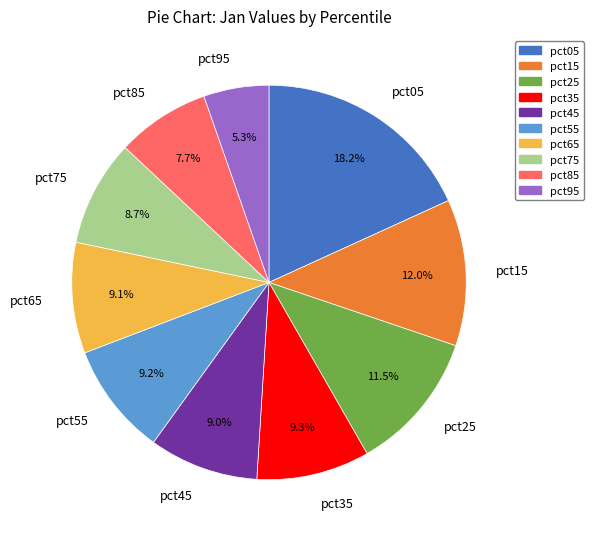

Which category has the biggest portion of the pie?

pct05